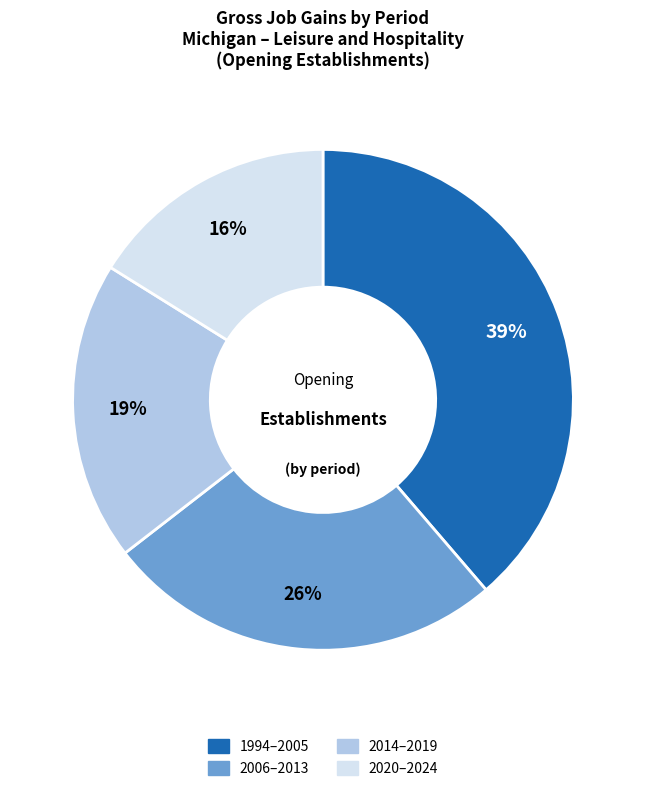

How many slices are in this pie chart?

4